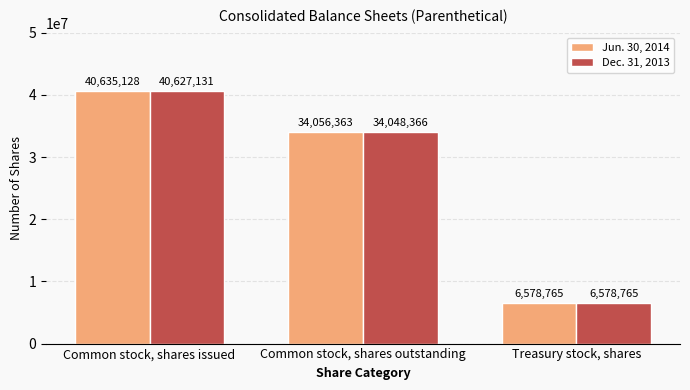

How many bars are there in each group?

2